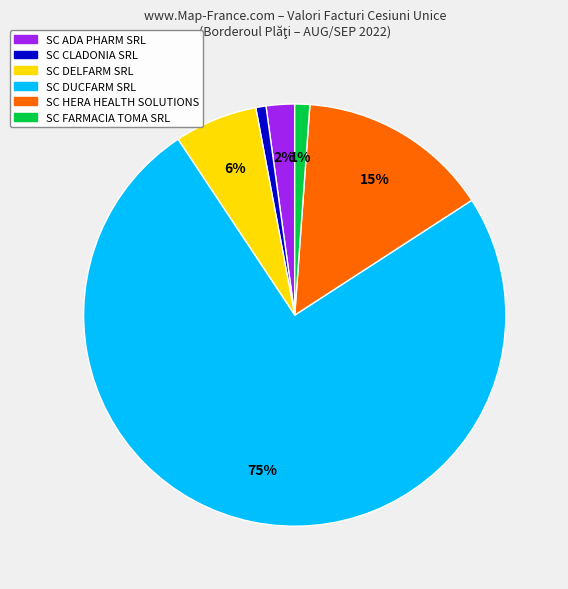

To the nearest percent, what is the average slice percentage?

17%